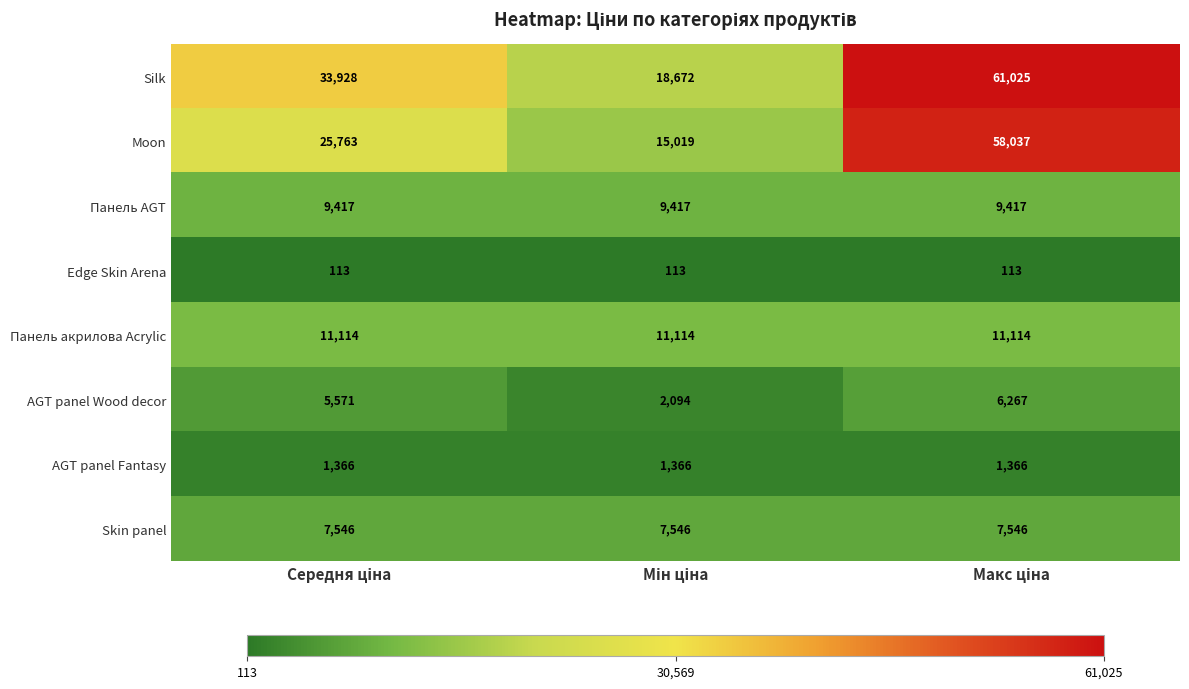

Rank the series by their maximum value, from lowest to highest.

Edge Skin Arena, AGT panel Fantasy, AGT panel Wood decor, Skin panel, Панель AGT, Панель акрилова Acrylic, Moon, Silk